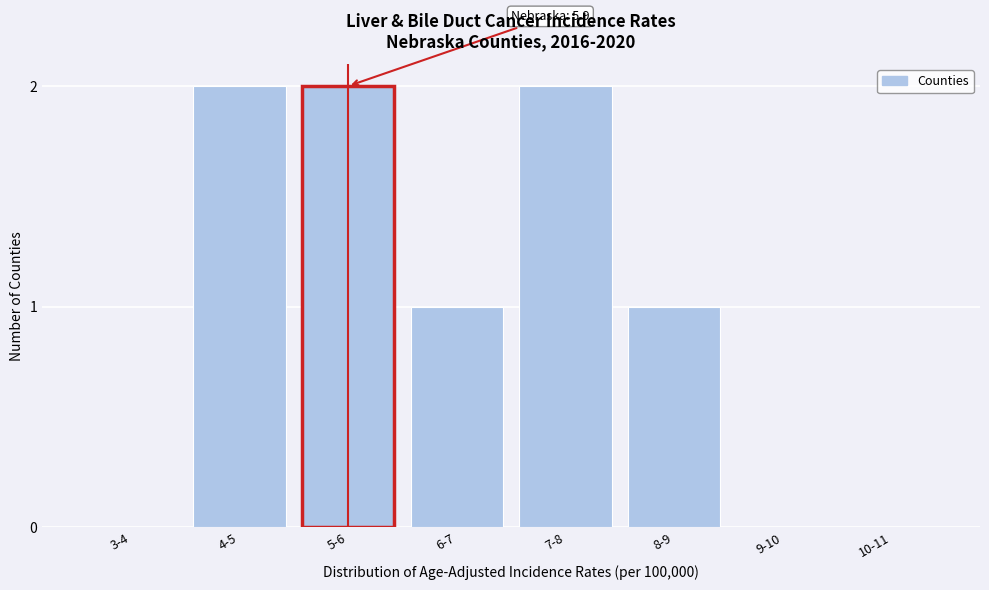

Reading left to right, extract all data points from this chart.

3-4=0	4-5=2	5-6=2	6-7=1	7-8=2	8-9=1	9-10=0	10-11=0